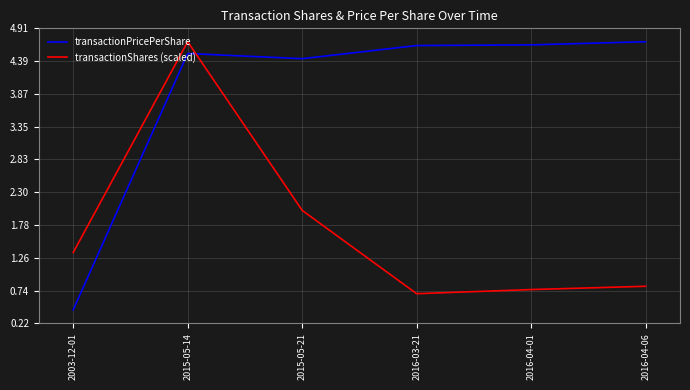

What is the minimum value for transactionPricePerShare?

0.4